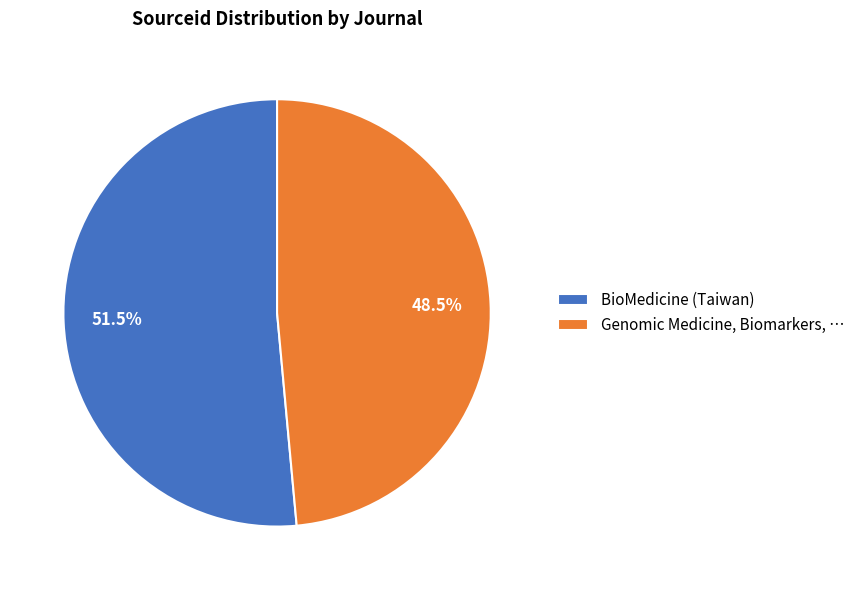

Rank the categories by value from lowest to highest.

Genomic Medicine, Biomarkers, …, BioMedicine (Taiwan)